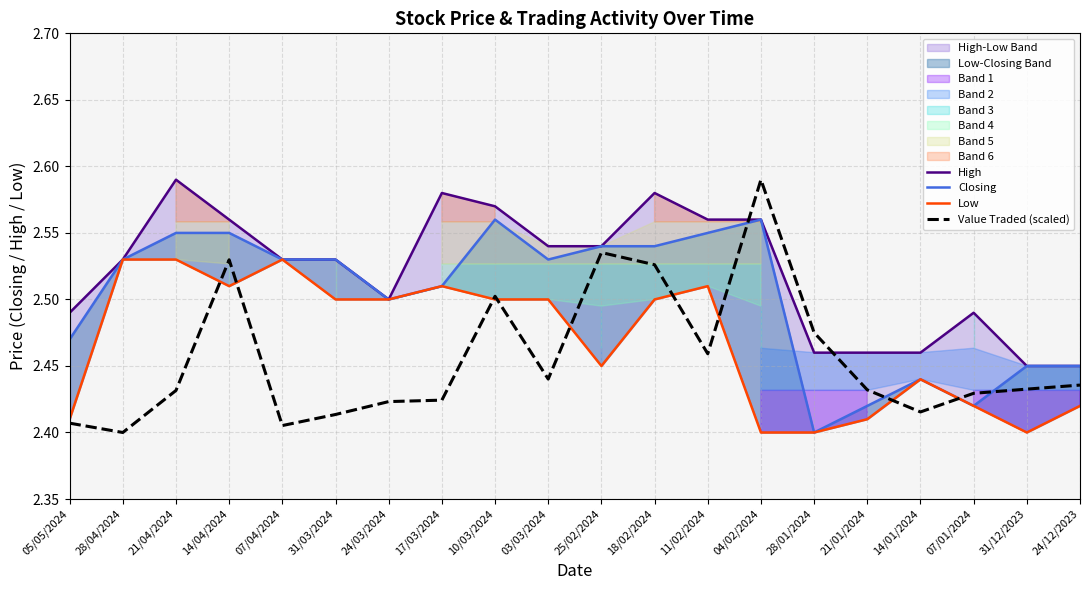

True or false: Value Traded (scaled) has a value of 2.5 at 14/04/2024.

True